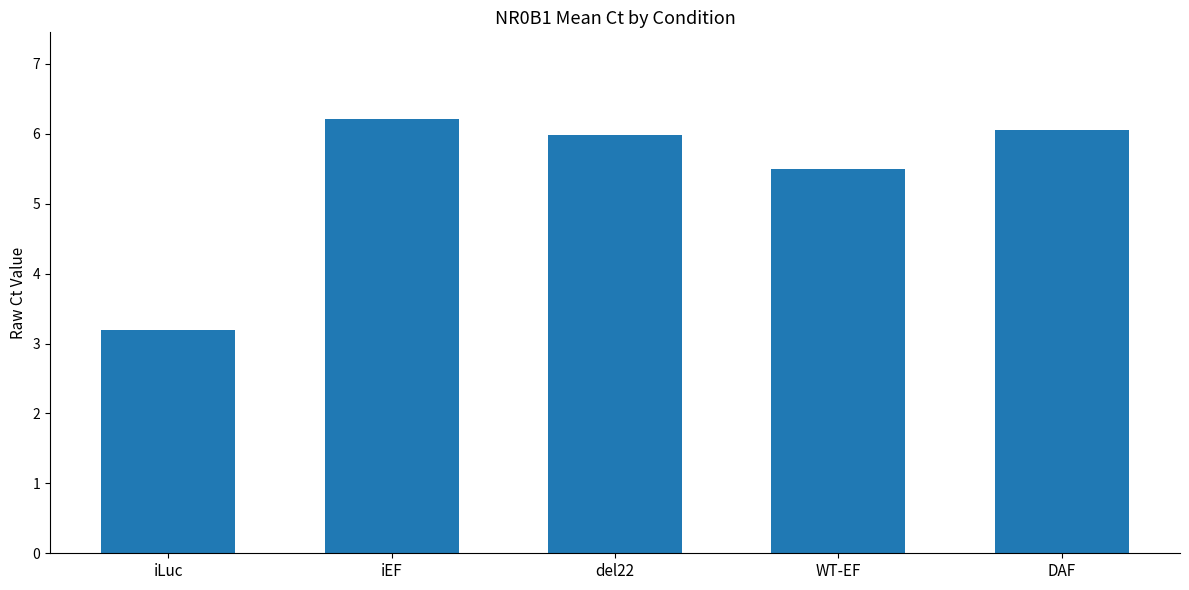

Count the number of categories in the chart.

5